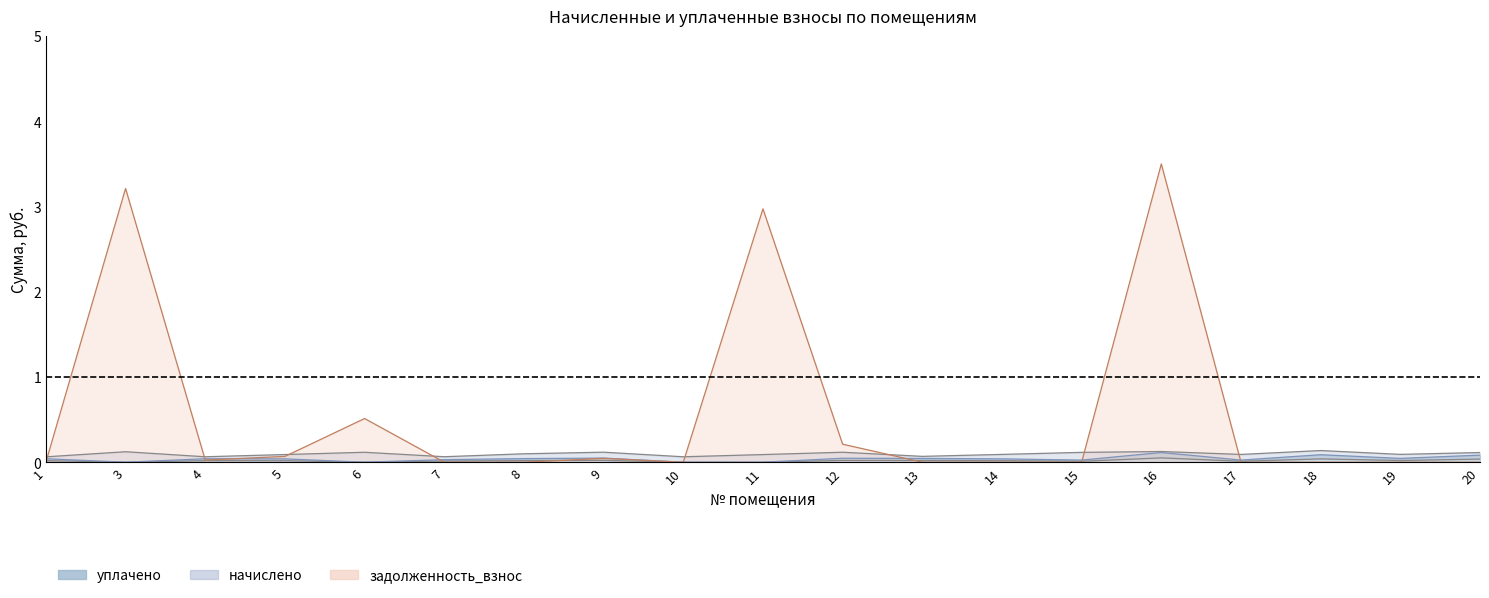

What are all the series names shown in the legend?

начислено, уплачено, задолженность_взнос